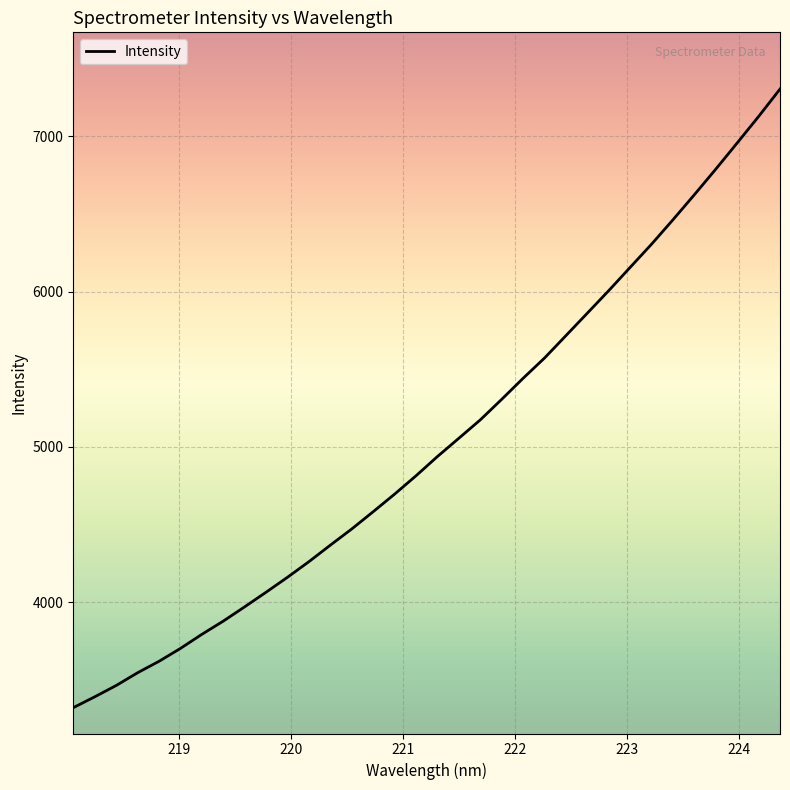

What is the greatest value displayed?

7302.2